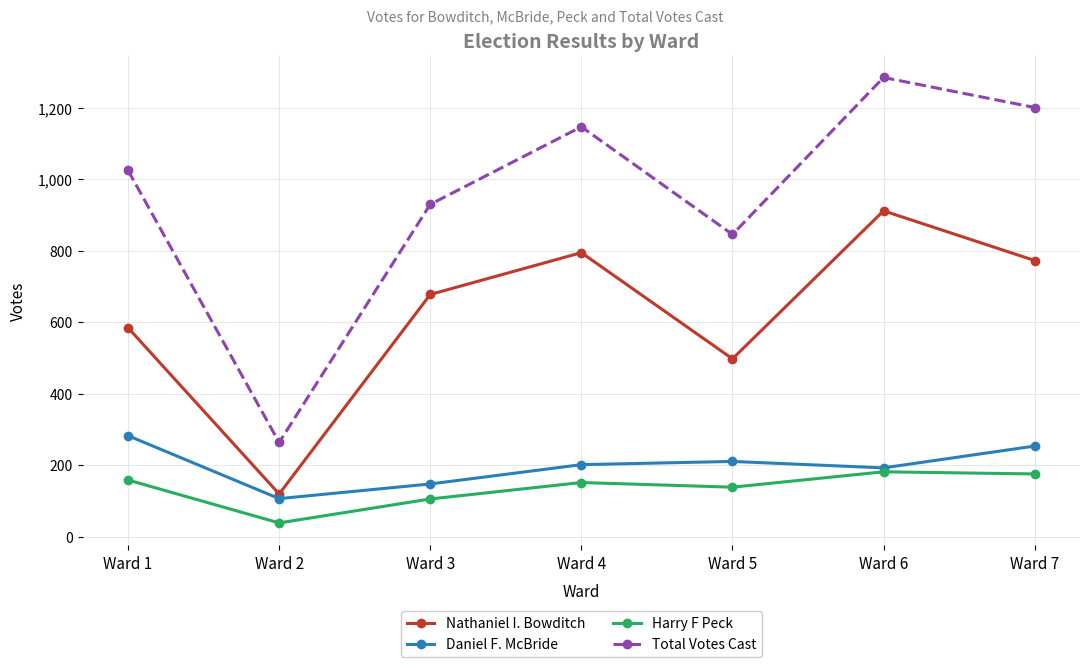

Which series changed the most between Ward 4 and Ward 5?

Total Votes Cast